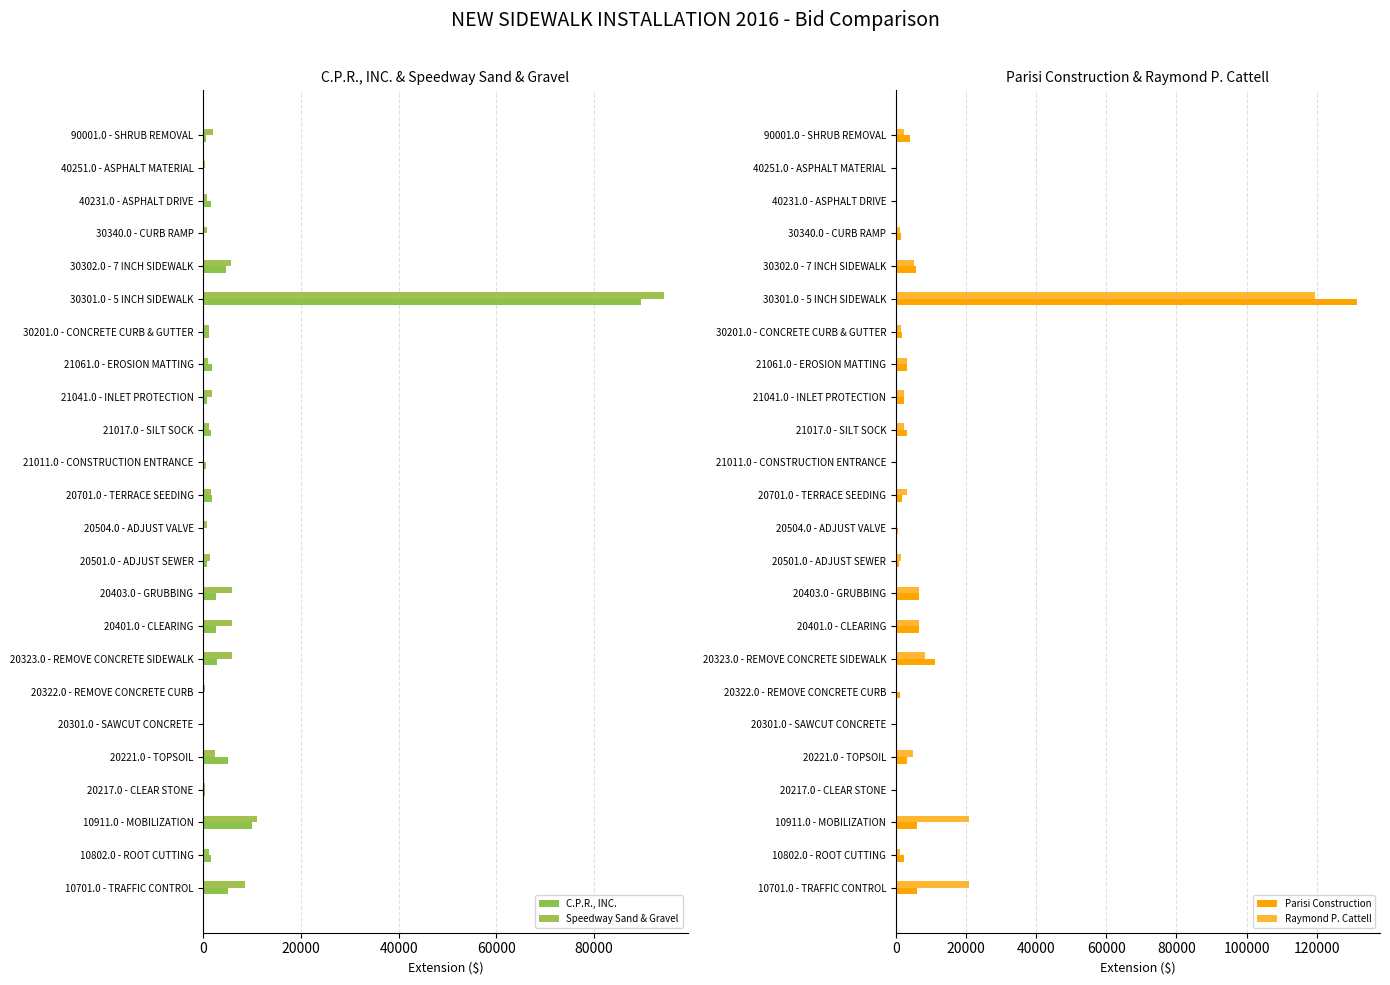

Which category has the highest value in the Raymond P. Cattell series?

30301.0 - 5 INCH SIDEWALK